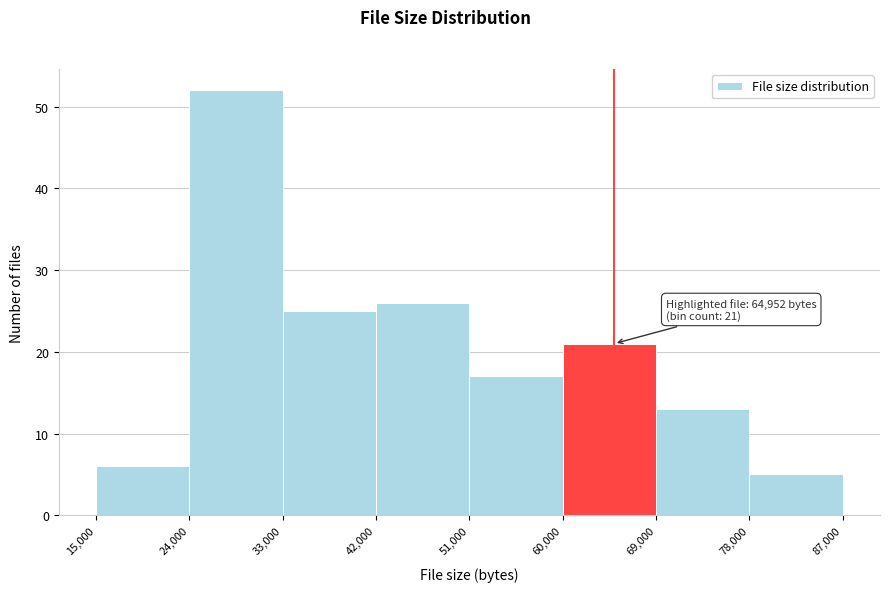

Which range on the x-axis has the tallest bar?

24,000 to 33,000